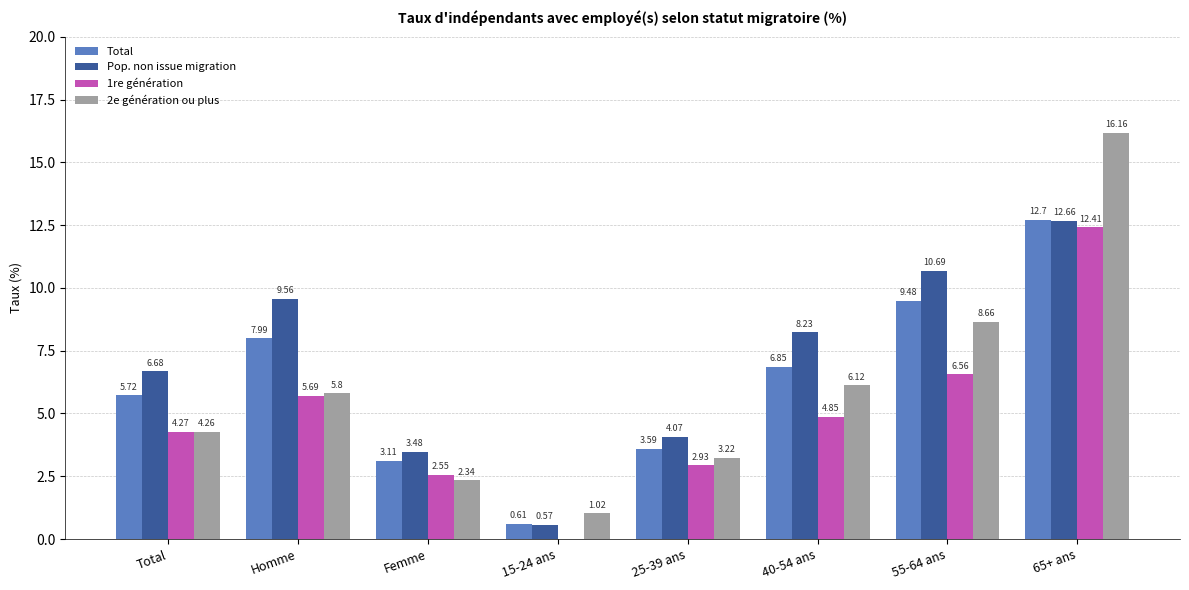

Between Total and 25-39 ans, which series saw the biggest shift?

Pop. non issue migration